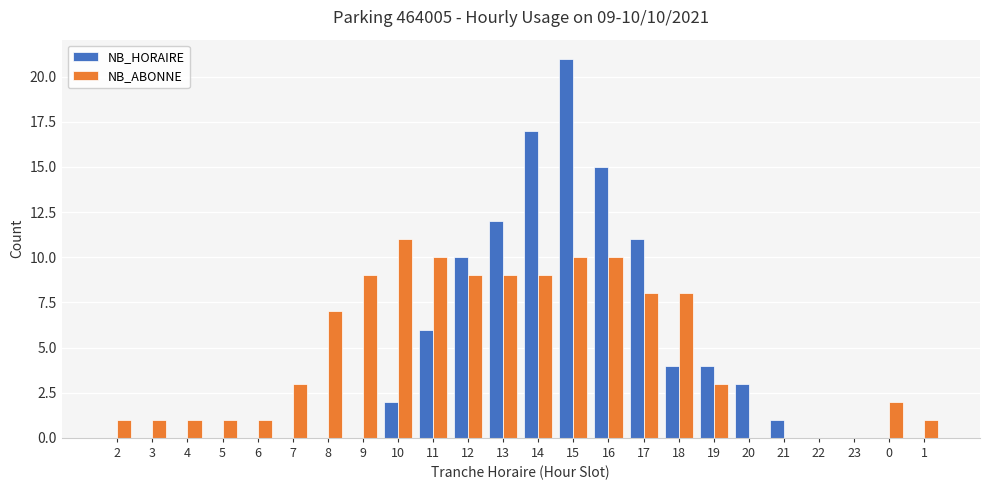

Is it true that NB_HORAIRE equals 6 at 11?

True